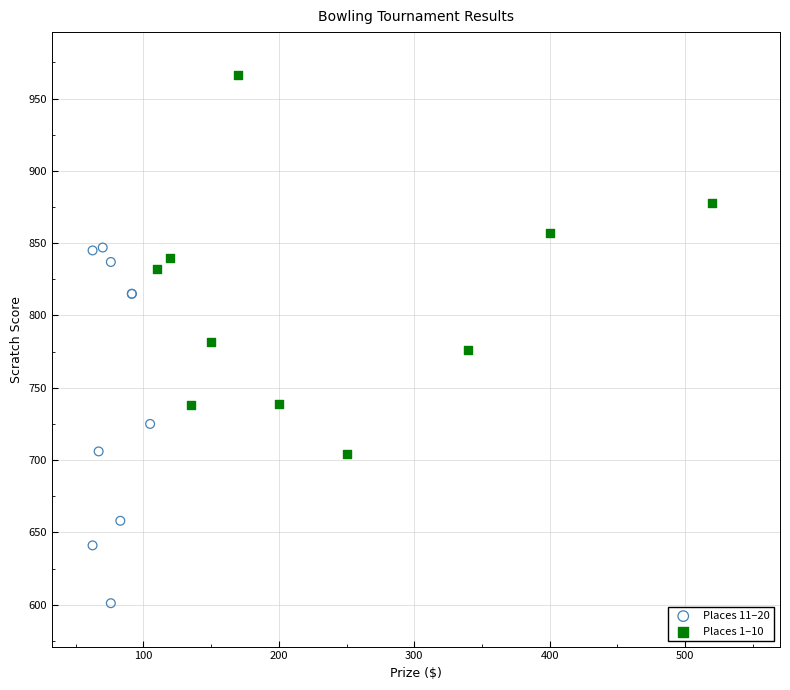

Which series reaches the maximum Y coordinate?

Places 1–10